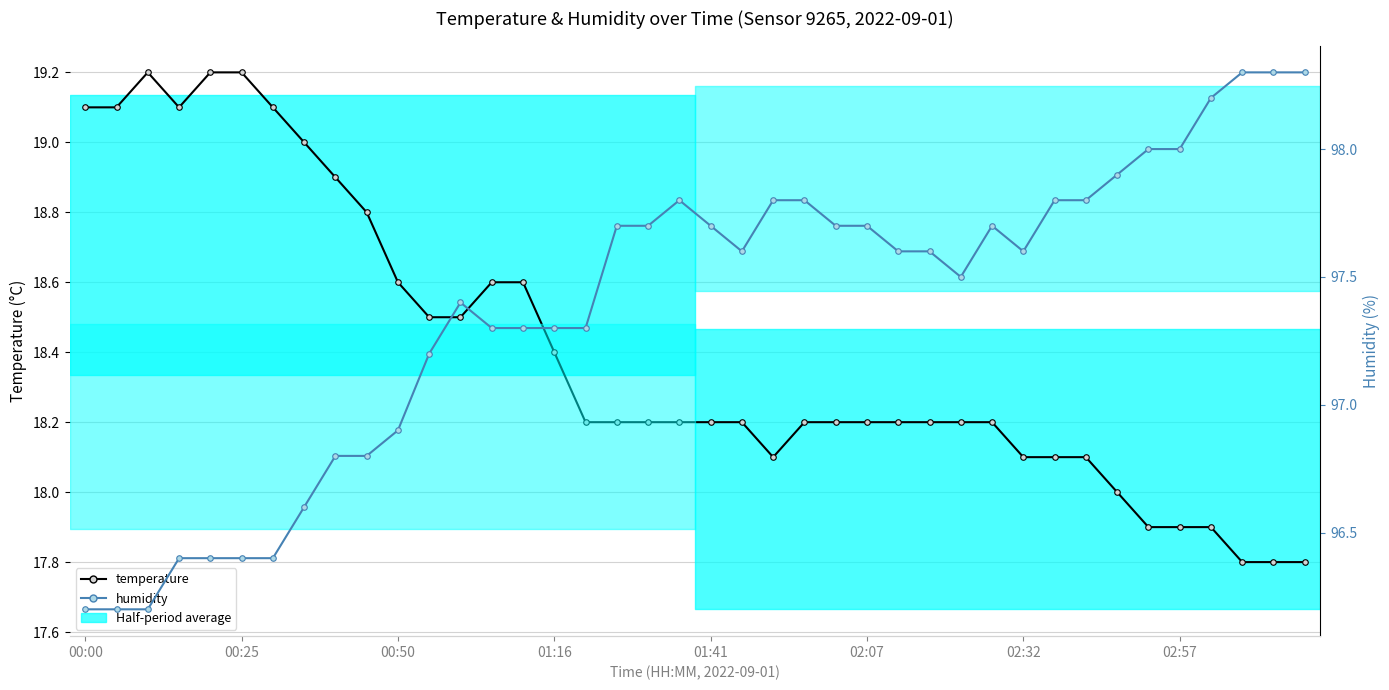

In temperature, how many points are higher than both neighbors (excluding endpoints)?

1